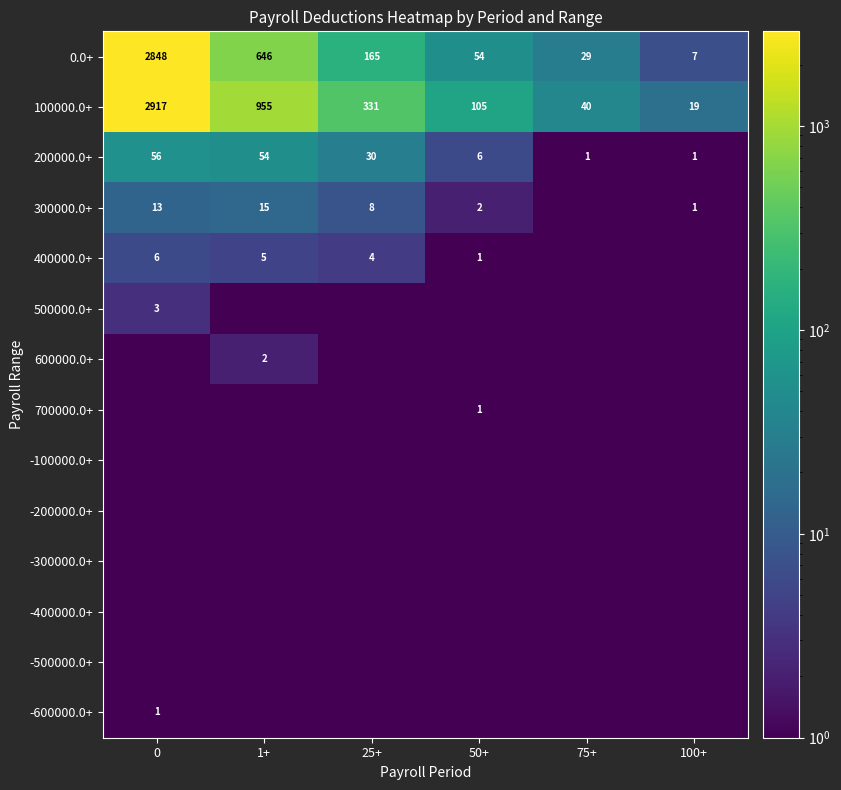

Is it true that 100000.0+ equals 1560.5 at 1+?

False